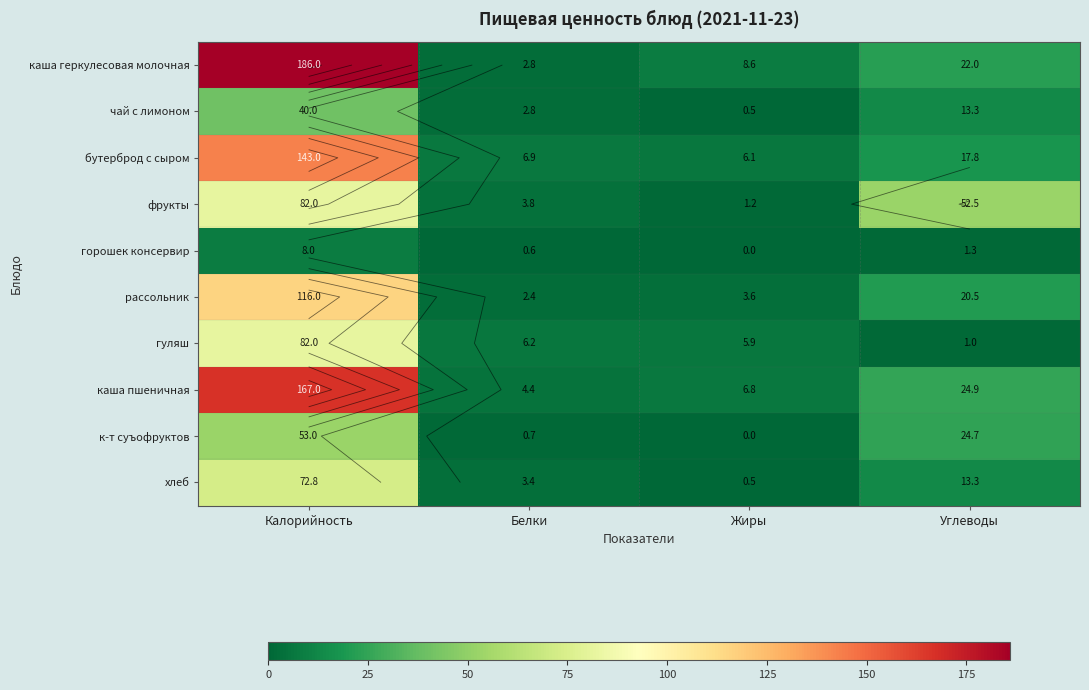

The value of хлеб at Белки is 3.4. True or false?

True